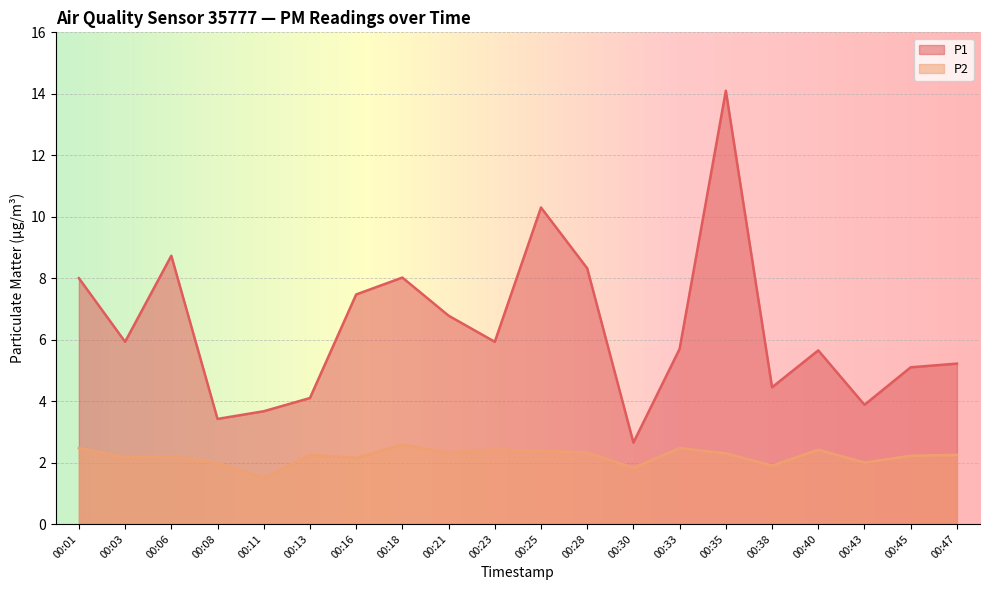

What is the sum of all P1 values?

127.4